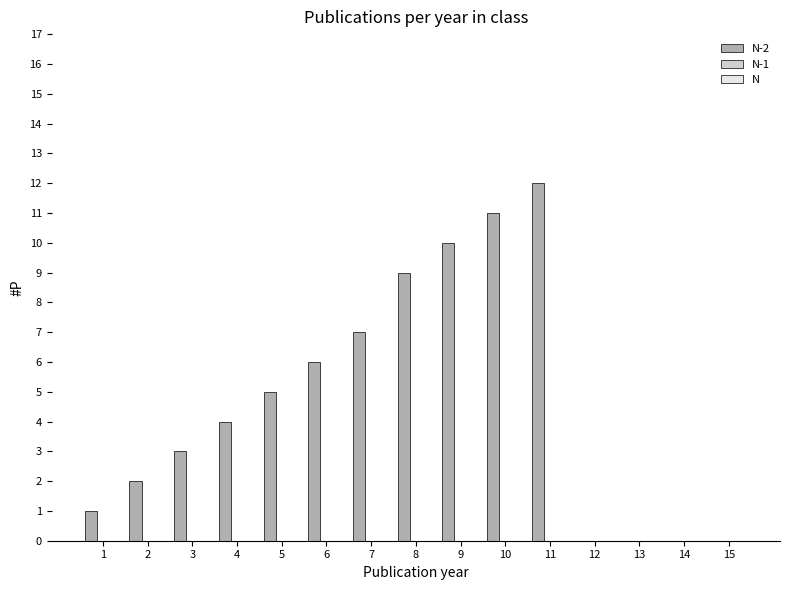

What is the greatest value displayed?

12